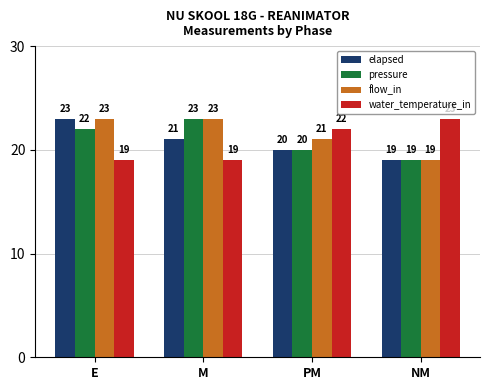

How many categories are shown in the chart?

4